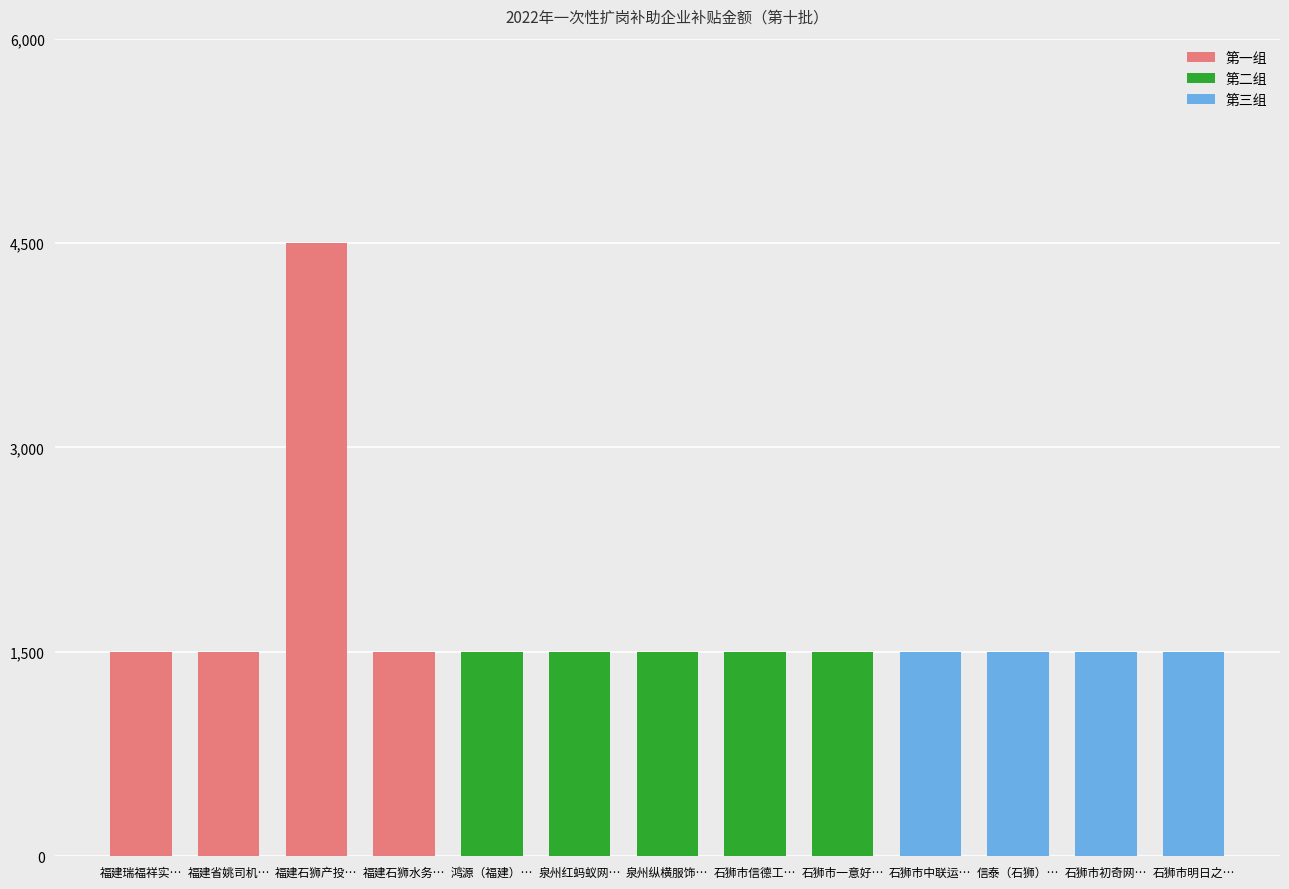

What position from the right is 福建省姚司机…?

12